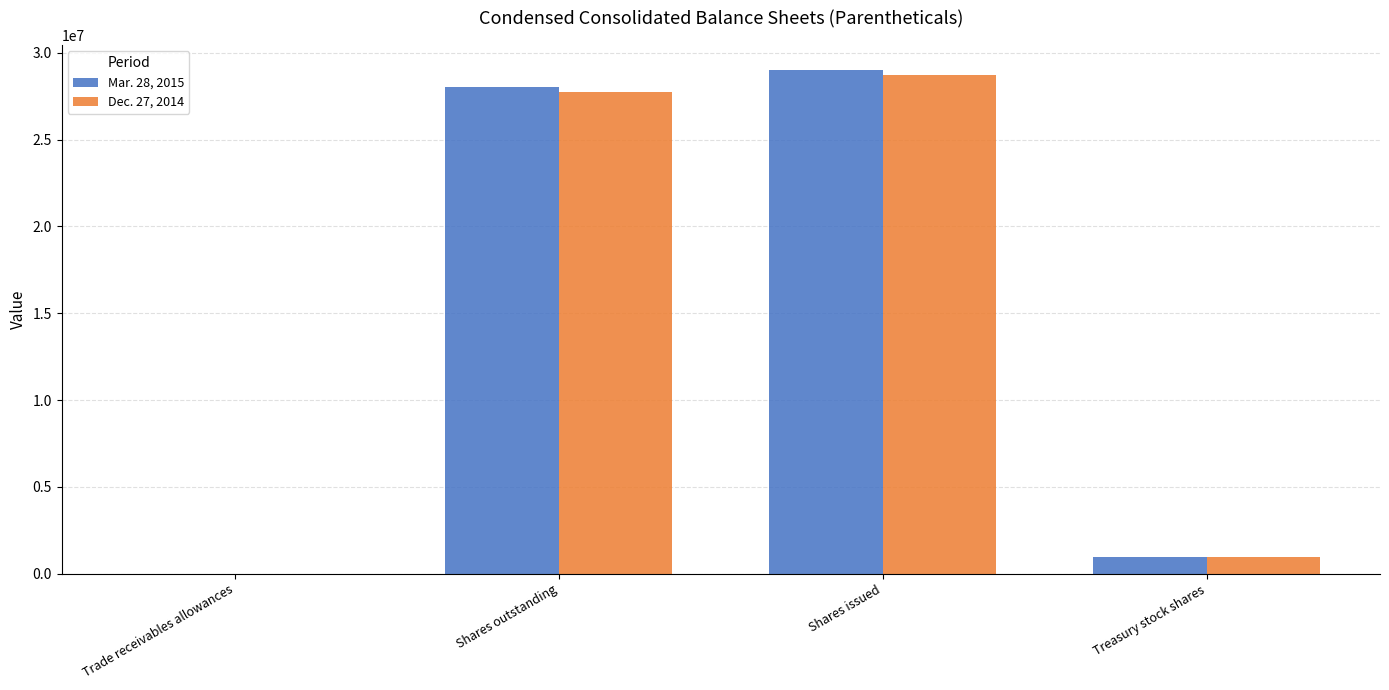

Between Shares issued and Treasury stock shares, which series saw the biggest shift?

Mar. 28, 2015